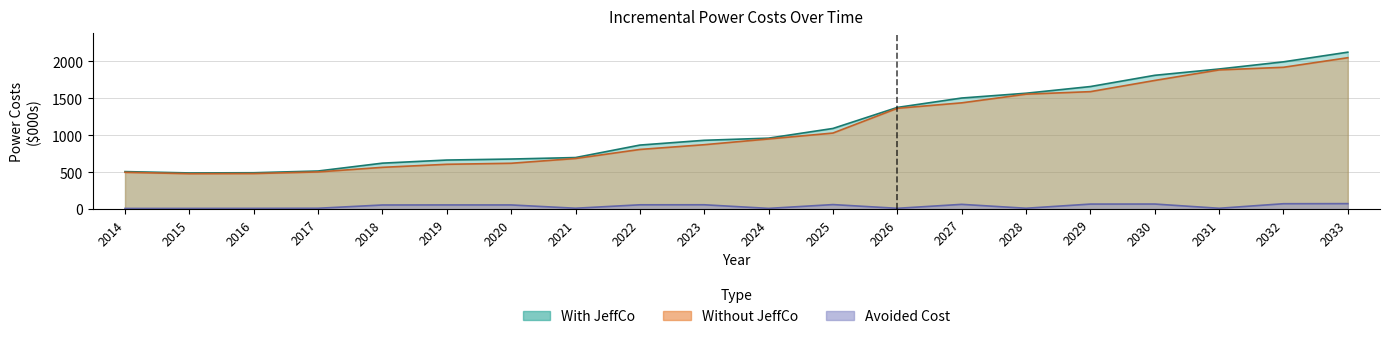

Reading left to right, what are all the values shown in this chart?

With JeffCo: 2014=508.6	2015=490.7	2016=493.2	2017=516.7	2018=623.1	2019=665.1	2020=678.7	2021=698.9	2022=867.7	2023=932.3	2024=961.4	2025=1092.6	2026=1377.3	2027=1504.5	2028=1569.4	2029=1659.9	2030=1812.1	2031=1897.5	2032=1994.5	2033=2125.3
Without JeffCo: 2014=499.0	2015=480.5	2016=482.3	2017=504.1	2018=566.4	2019=607.5	2020=621.4	2021=686.1	2022=808.5	2023=872.6	2024=950.6	2025=1030.5	2026=1365.5	2027=1439.3	2028=1556.8	2029=1590.9	2030=1742.5	2031=1885.2	2032=1920.7	2033=2050.2
Avoided Cost: 2014=9.6	2015=10.2	2016=10.9	2017=12.6	2018=56.7	2019=57.6	2020=57.3	2021=12.8	2022=59.3	2023=59.7	2024=10.8	2025=62.2	2026=11.8	2027=65.2	2028=12.6	2029=69.0	2030=69.6	2031=12.3	2032=73.8	2033=75.1